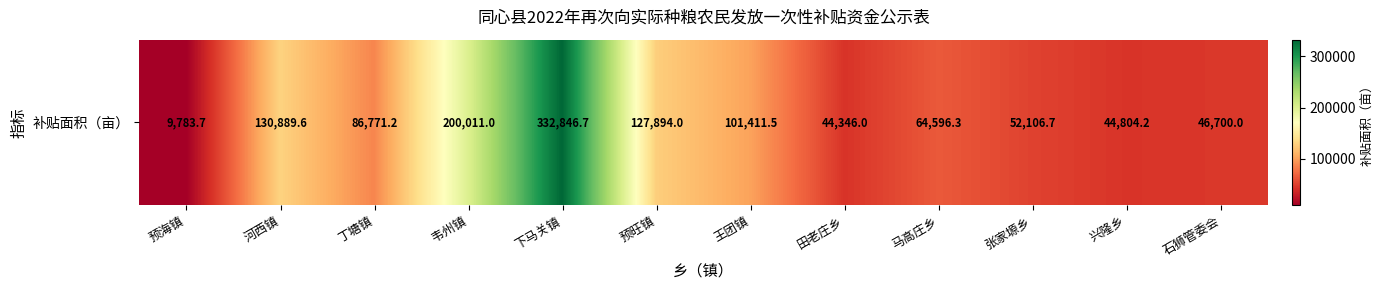

What is the ratio of the value at 预旺镇 to the value at 王团镇?

1.3